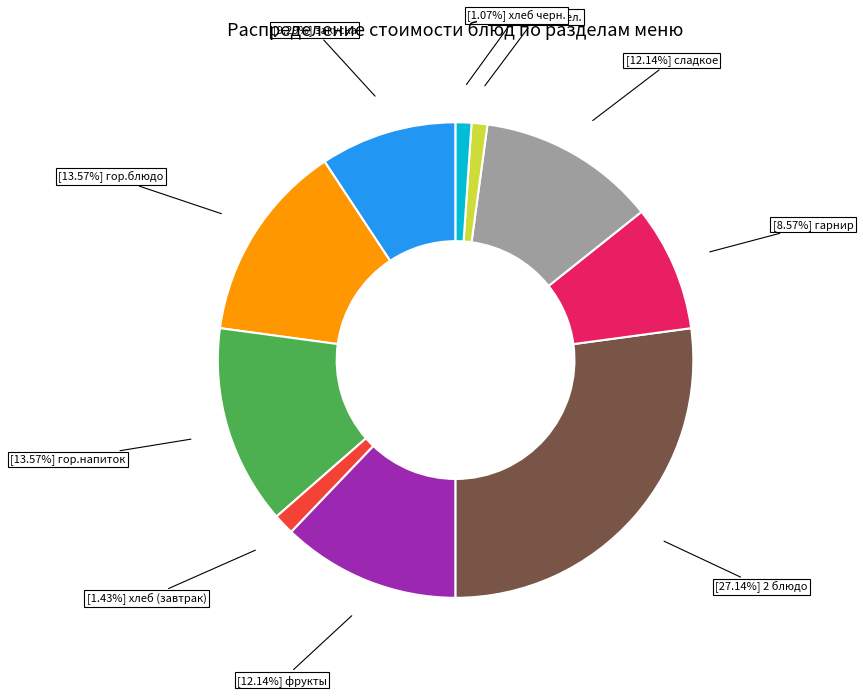

Does any single category account for the majority?

No